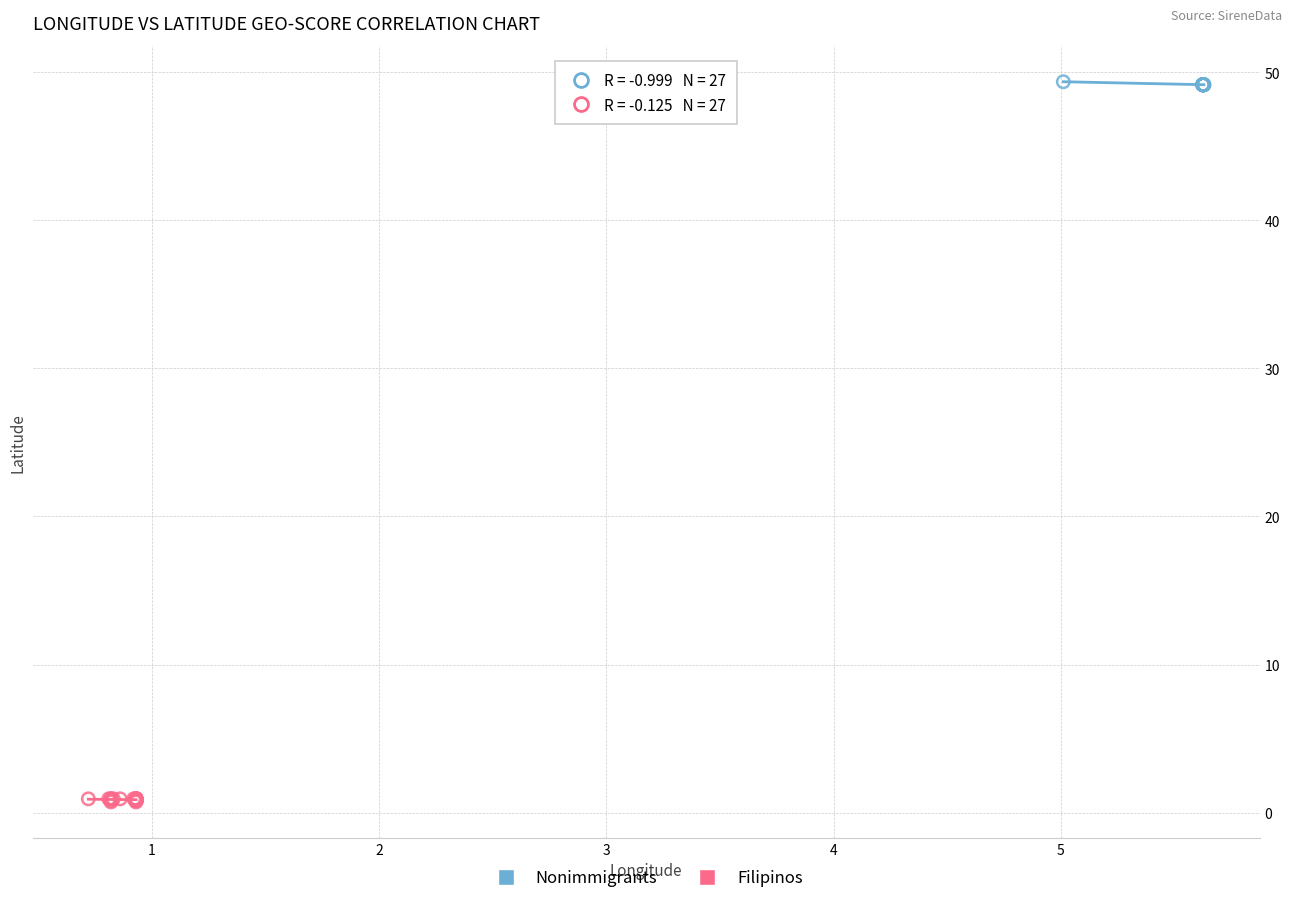

Which series reaches the maximum Y coordinate?

Nonimmigrants